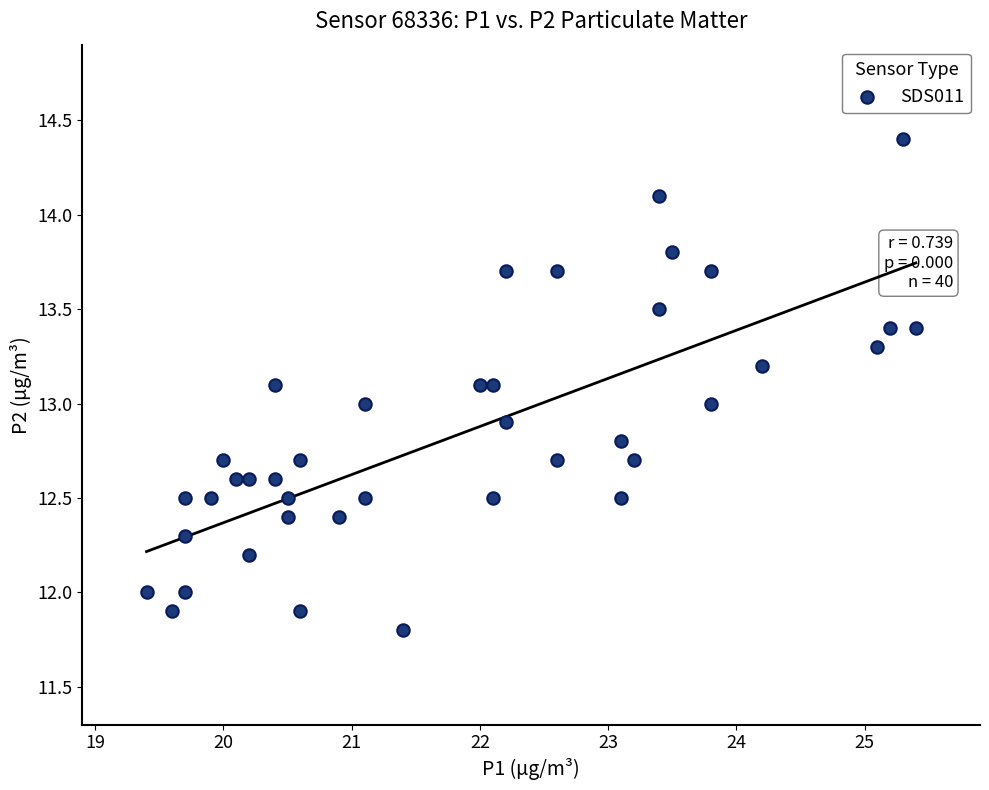

What is the range of X values (max minus min)?

6.0